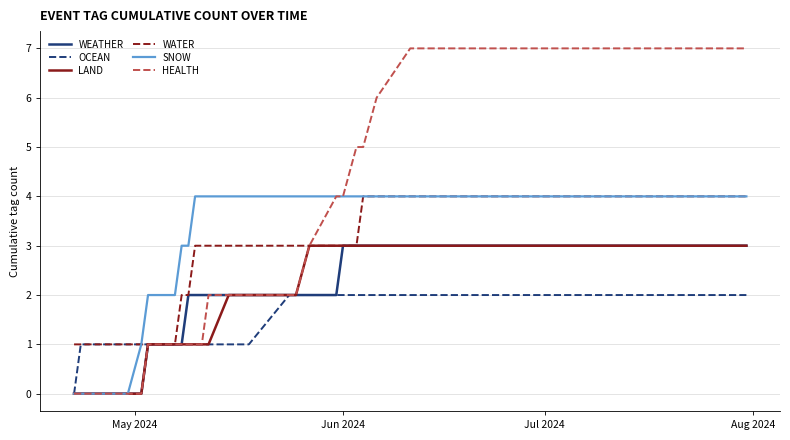

Count the HEALTH values in the range 1 to 4.

14